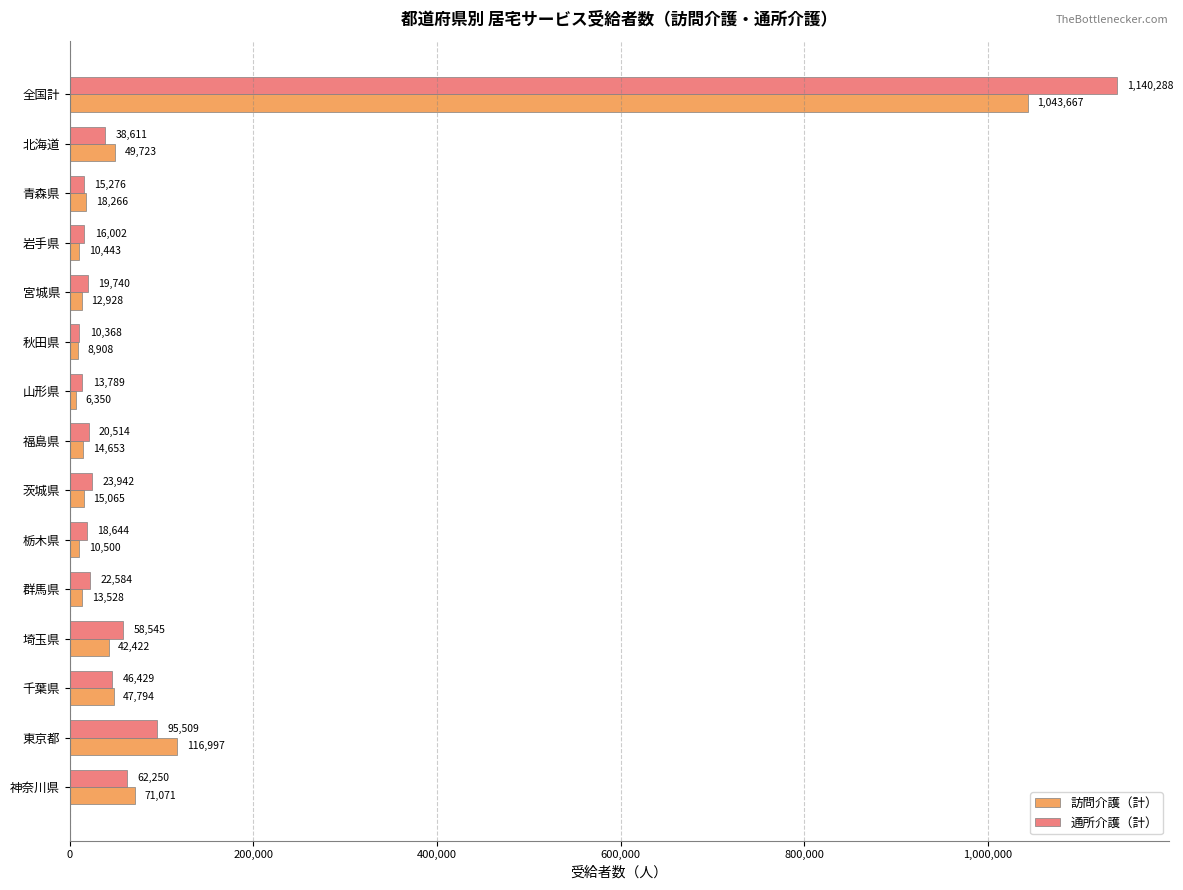

Which category has the lowest value in the 通所介護（計） series?

秋田県